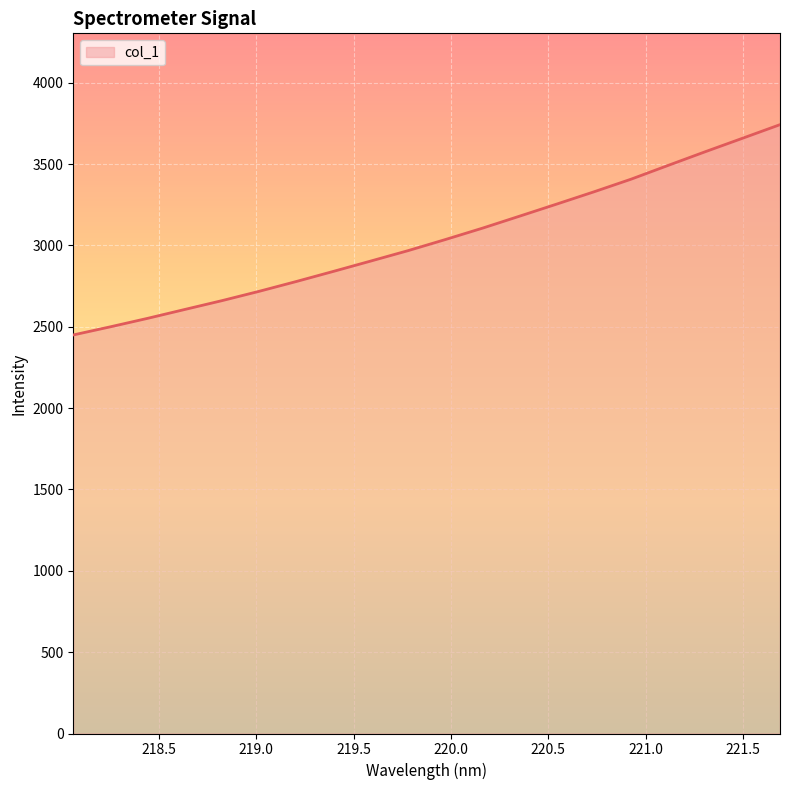

What is the greatest value displayed?

3742.0